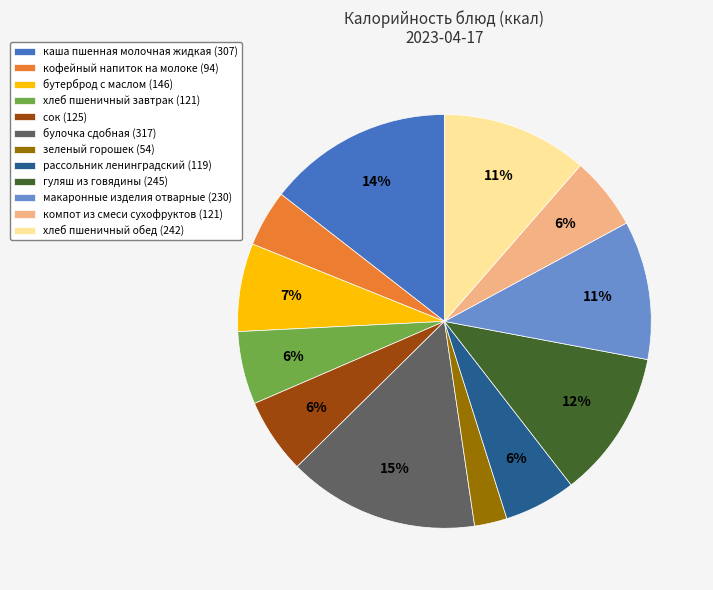

Does any single category account for the majority?

No